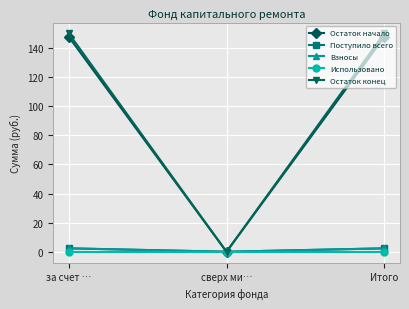

Count the Взносы values in the range 0 to 2.

1